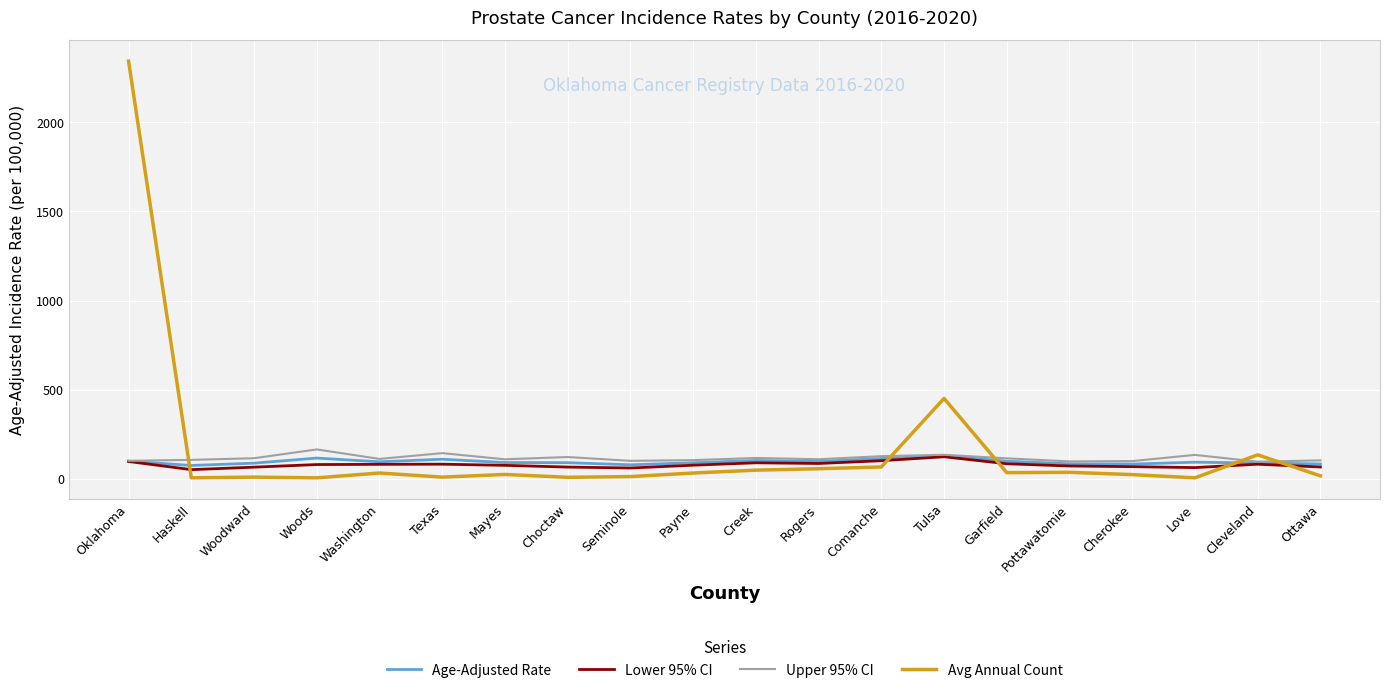

Which series has the largest total across all categories?

Avg Annual Count